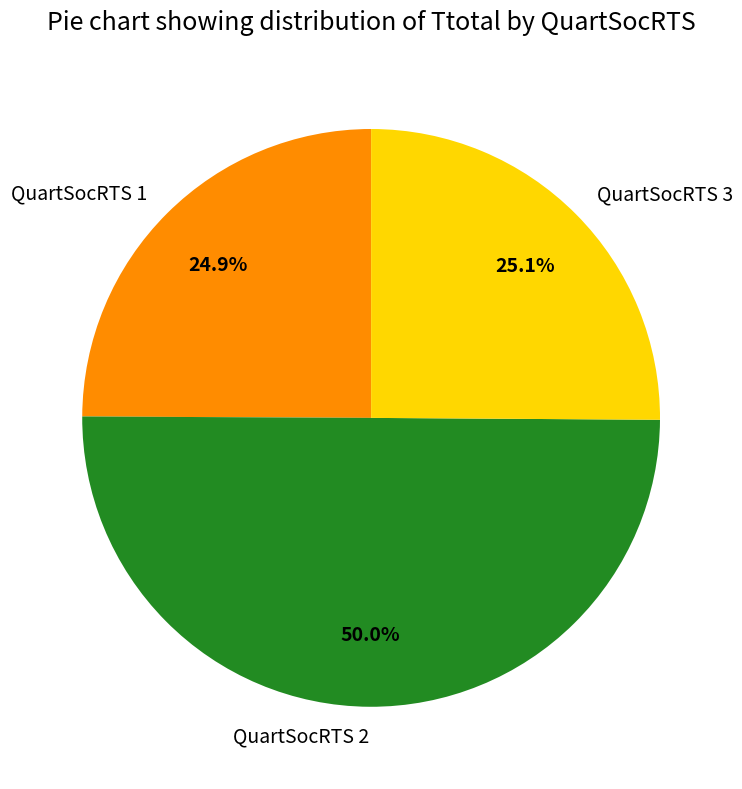

What is the largest slice in the pie chart?

QuartSocRTS 2